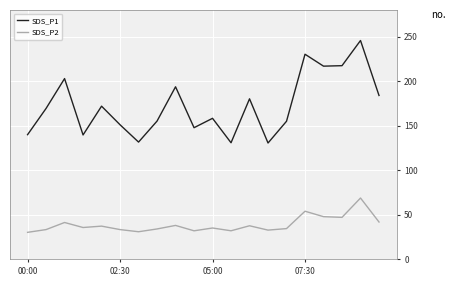

List the series in order of their peak value, lowest first.

SDS_P2, SDS_P1